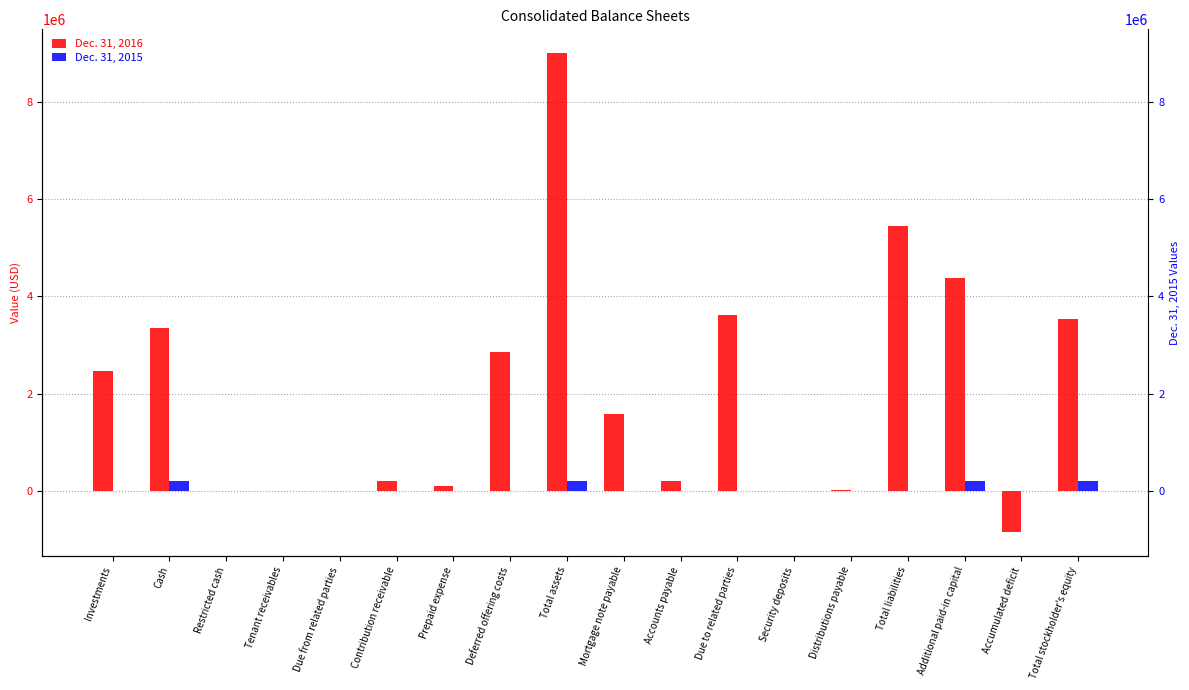

What is the difference between the second highest and minimum values in the Dec. 31, 2016 series?

6291420